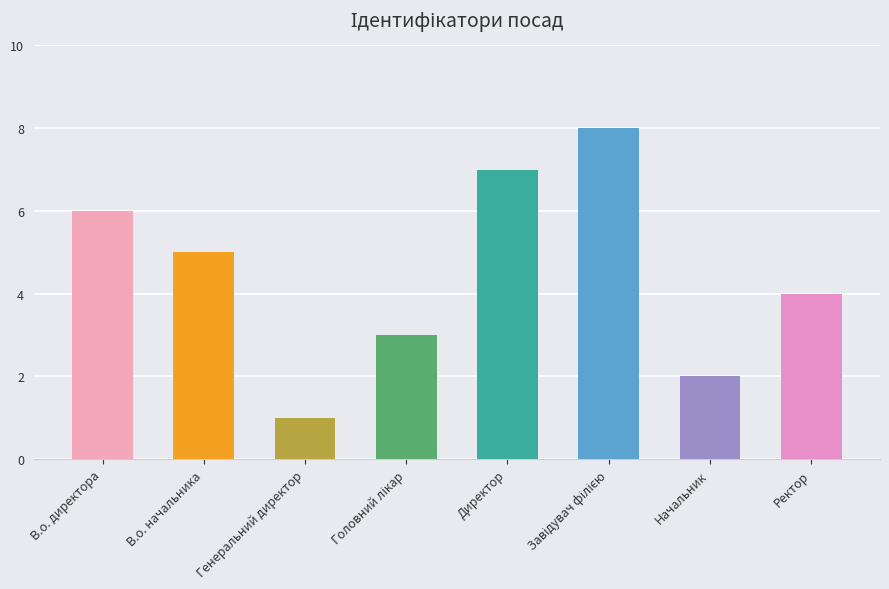

What is the value of the 8th bar from the left?

4